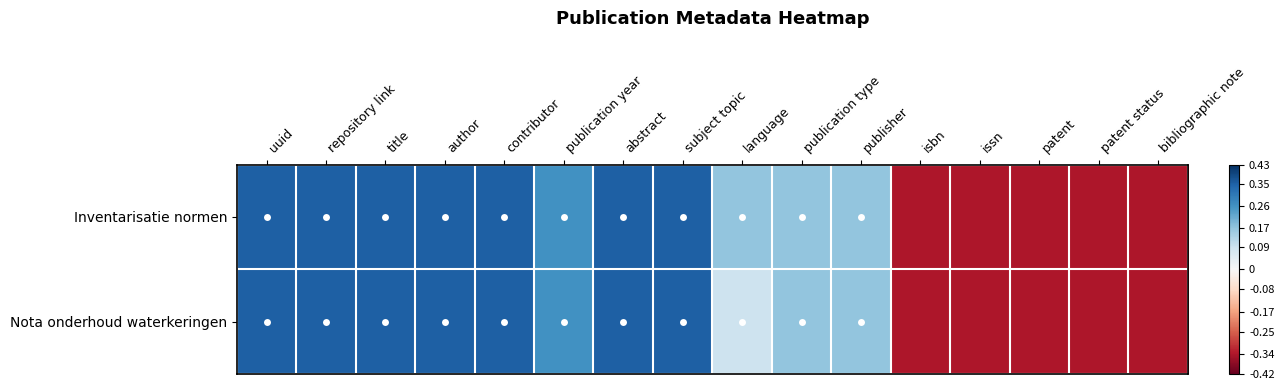

Between publisher and issn, which is larger?

publisher